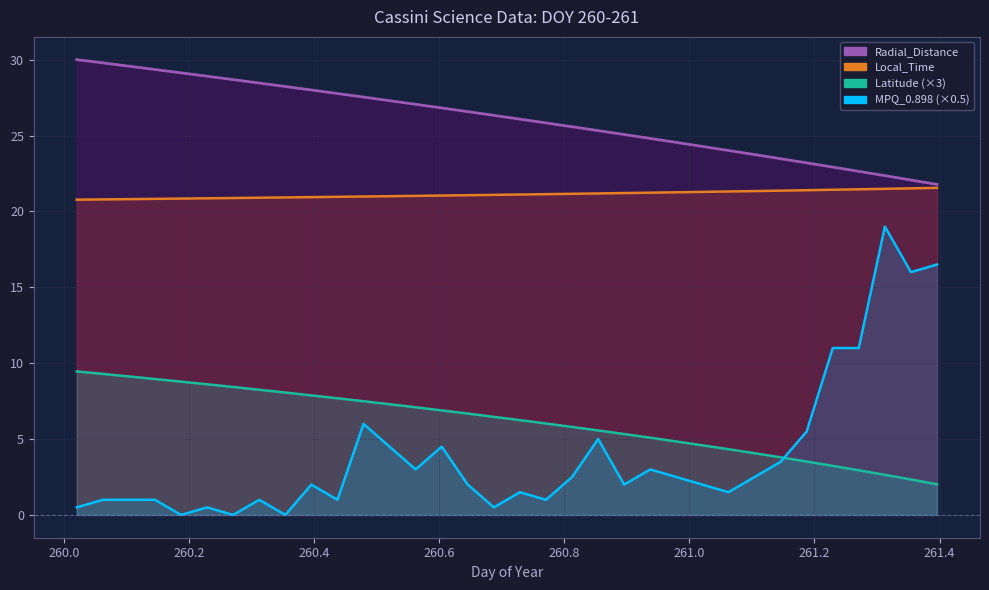

How many values in MPQ_0.898 (x0.5) are above zero?

31